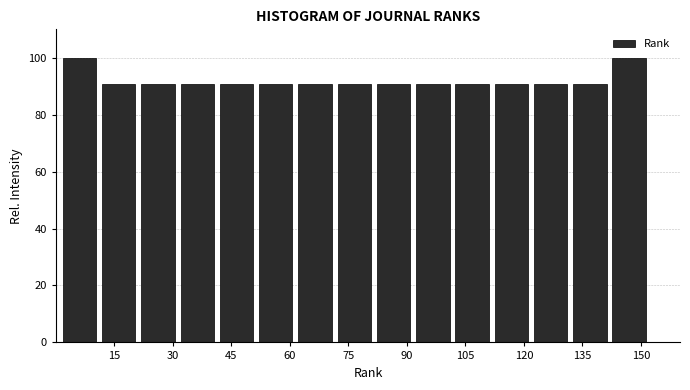

Reading left to right, transcribe this chart: for each bar, give the range it covers on the x-axis and its height. Neither the bar edges nor the heights are printed on the chart, so give them approximately, as read against the axes.

2 to 12: 100
12 to 22: 90
22 to 32: 90
32 to 42: 90
42 to 52: 90
52 to 62: 90
62 to 72: 90
72 to 82: 90
82 to 92: 90
92 to 102: 90
102 to 112: 90
112 to 122: 90
122 to 132: 90
132 to 142: 90
142 to 152: 100